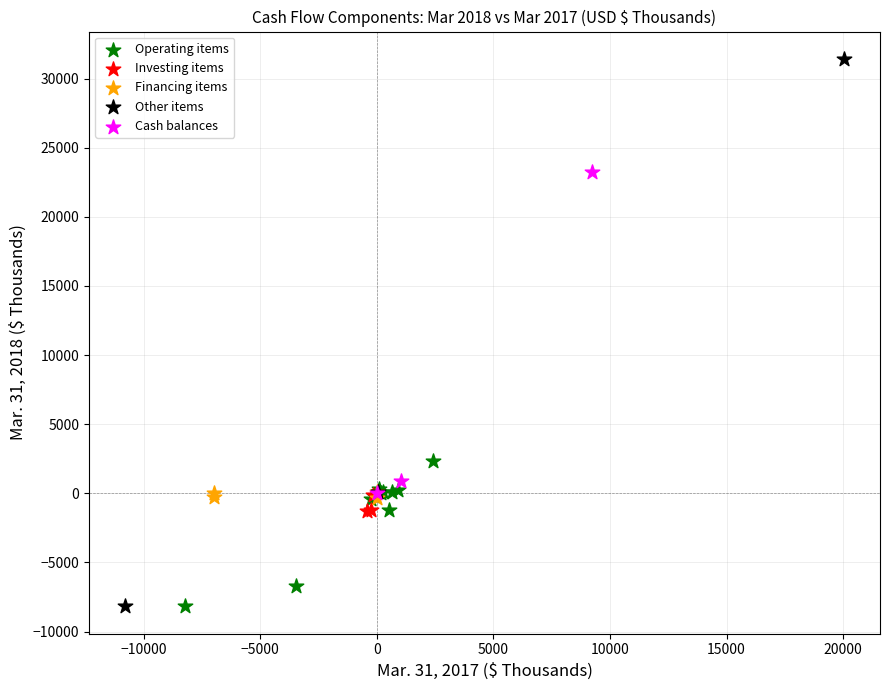

Which series contains the highest Y value?

Other items